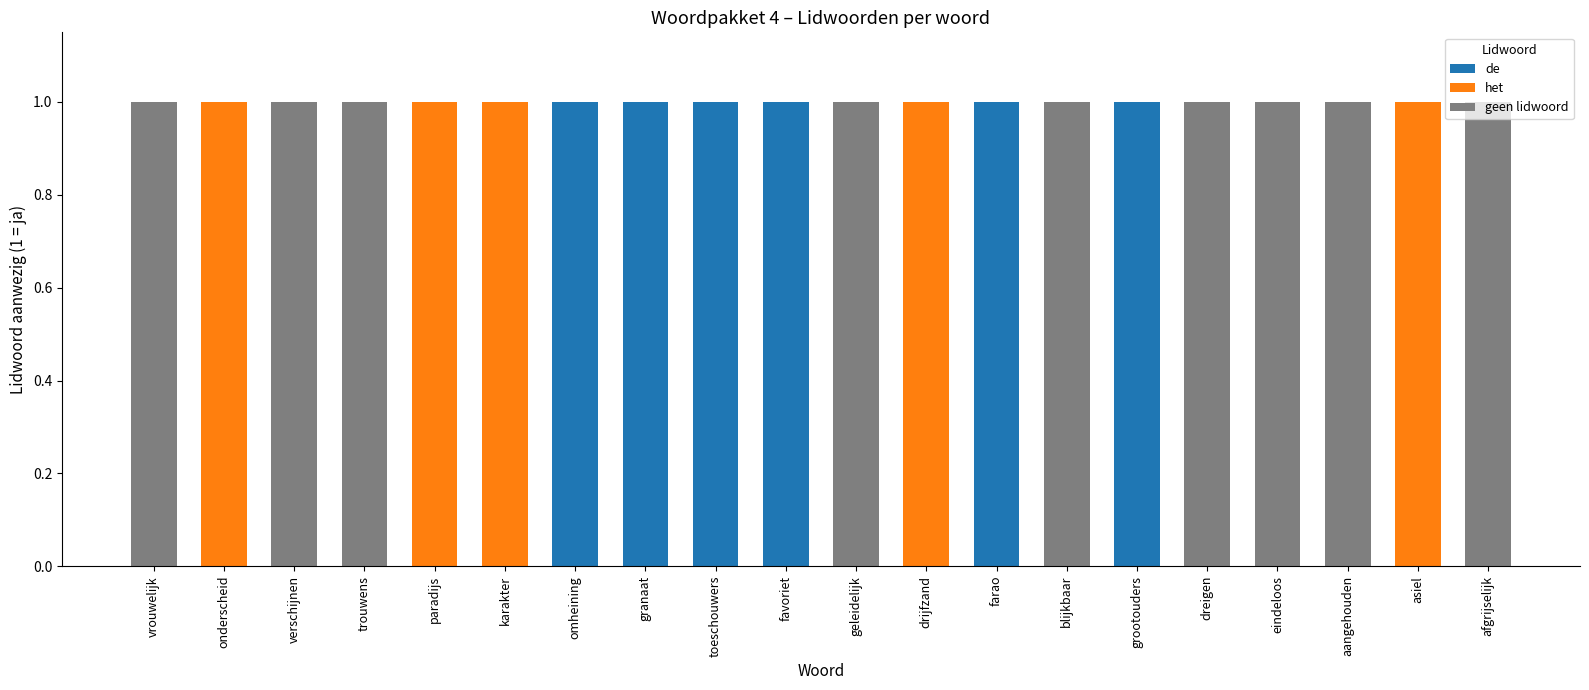

Does the chart contain stacked bars?

Yes